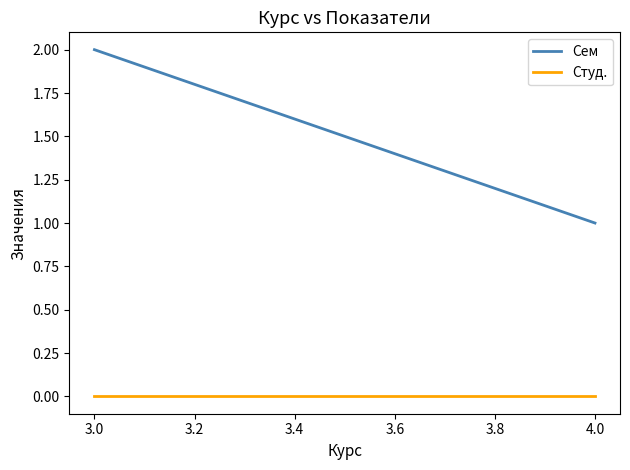

What are all the series names shown in the legend?

Сем, Студ.